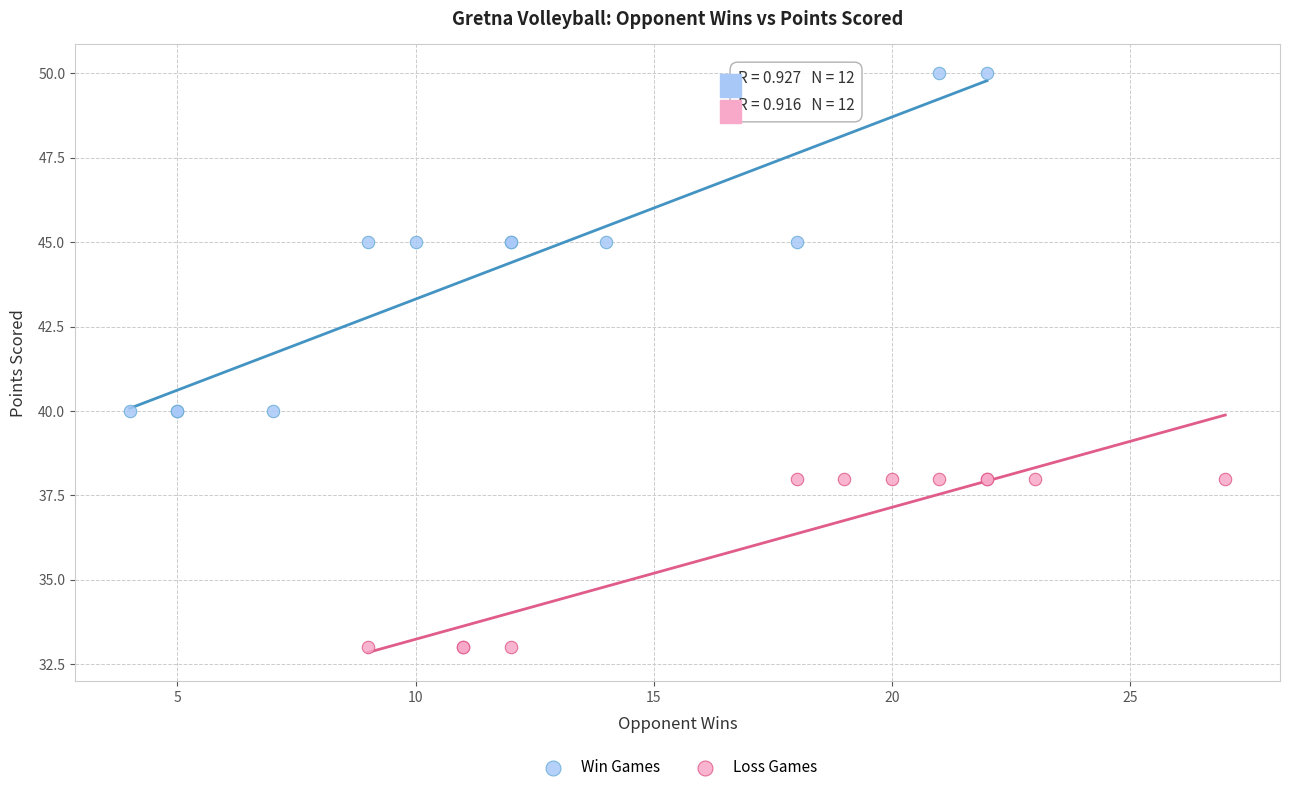

What are all the series names shown in the legend?

Win Games, Loss Games